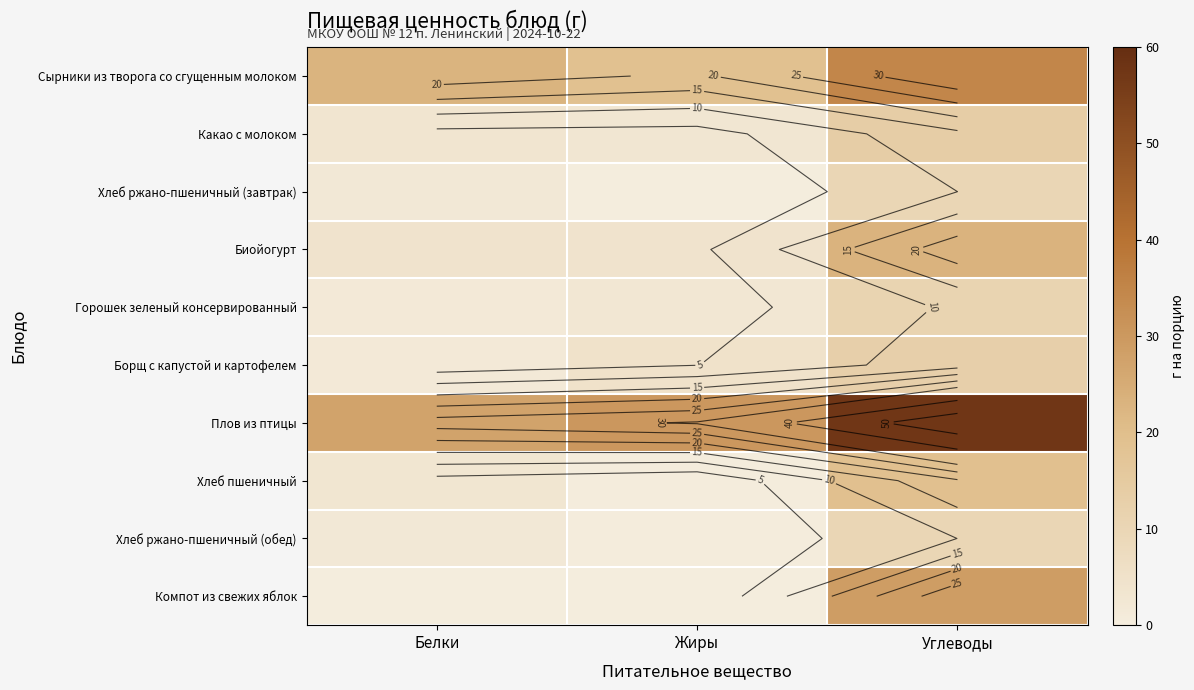

List the labels in order of Хлеб ржано-пшеничный (завтрак) value, largest first.

Углеводы, Белки, Жиры